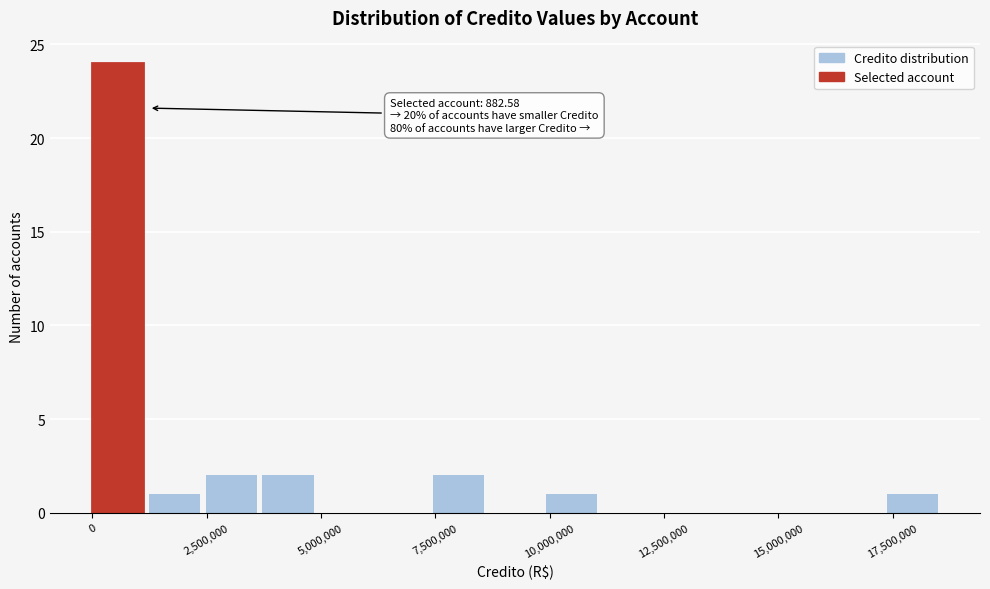

Around what value on the x-axis is the tallest bar? Give the approximate position of its centre, as read against the axis.

500000